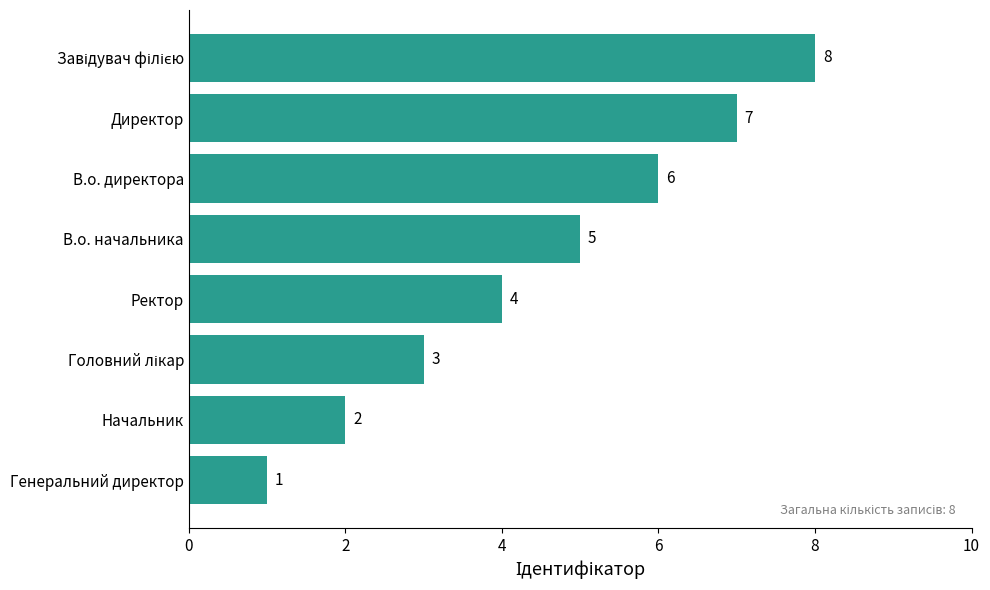

What is the sum of the values at Начальник and В.о. директора?

8